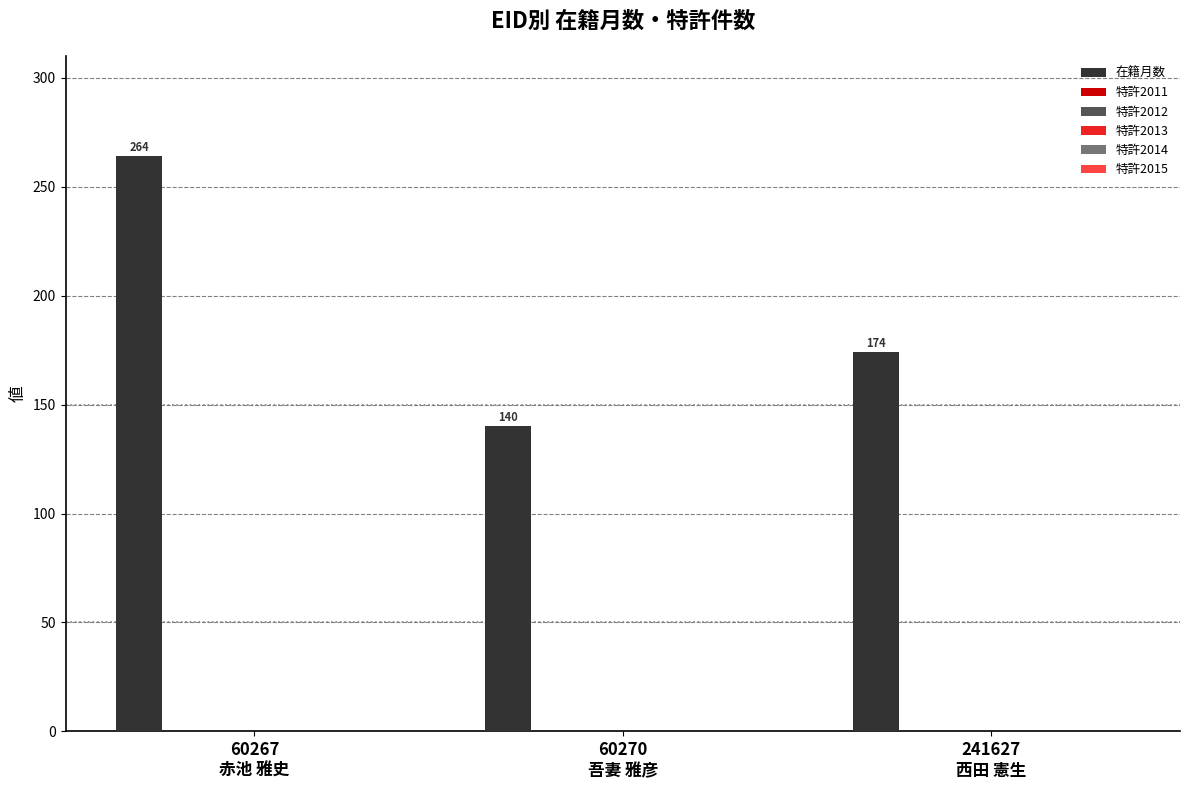

What is the average value?

193